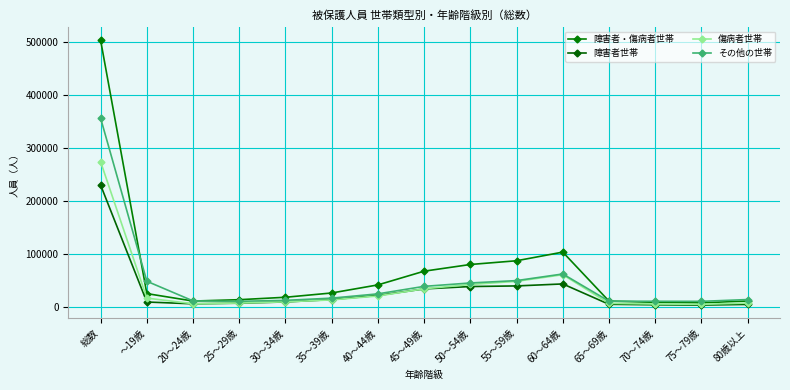

What is the greatest value displayed?

503820